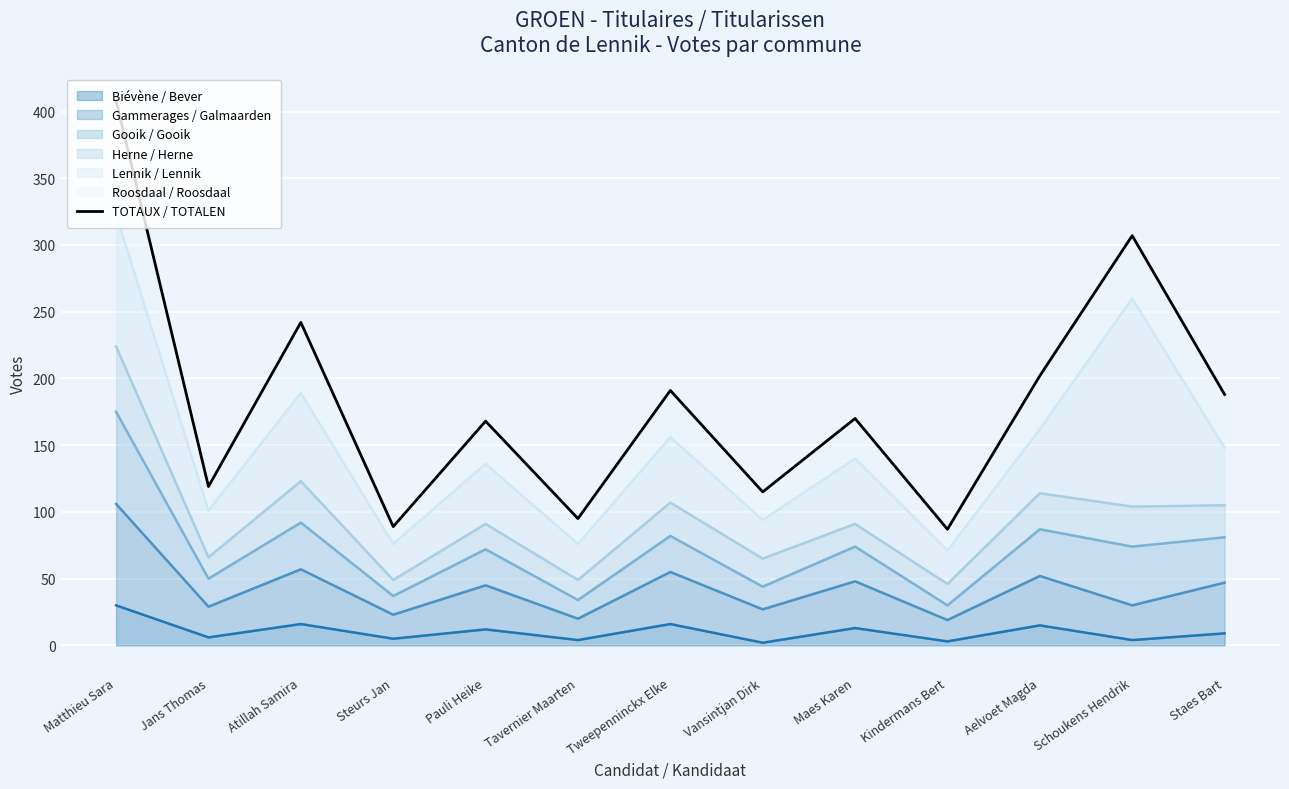

Reading left to right, what are all the values shown in this chart?

Matthieu Sara=408	Jans Thomas=119	Atillah Samira=242	Steurs Jan=89	Pauli Heike=168	Tavernier Maarten=95	Tweepenninckx Elke=191	Vansintjan Dirk=115	Maes Karen=170	Kindermans Bert=87	Aelvoet Magda=202	Schoukens Hendrik=307	Staes Bart=188